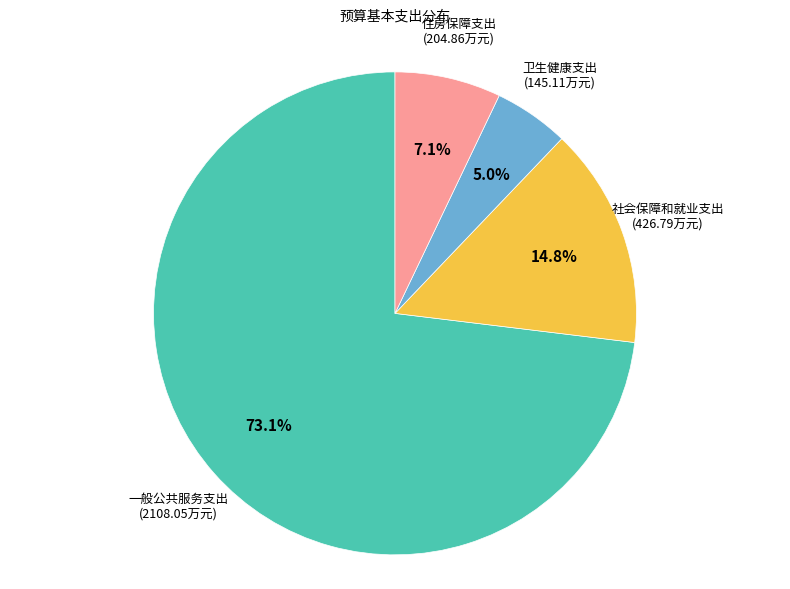

The 住房保障支出 slice represents 18% of the pie. True or false?

False